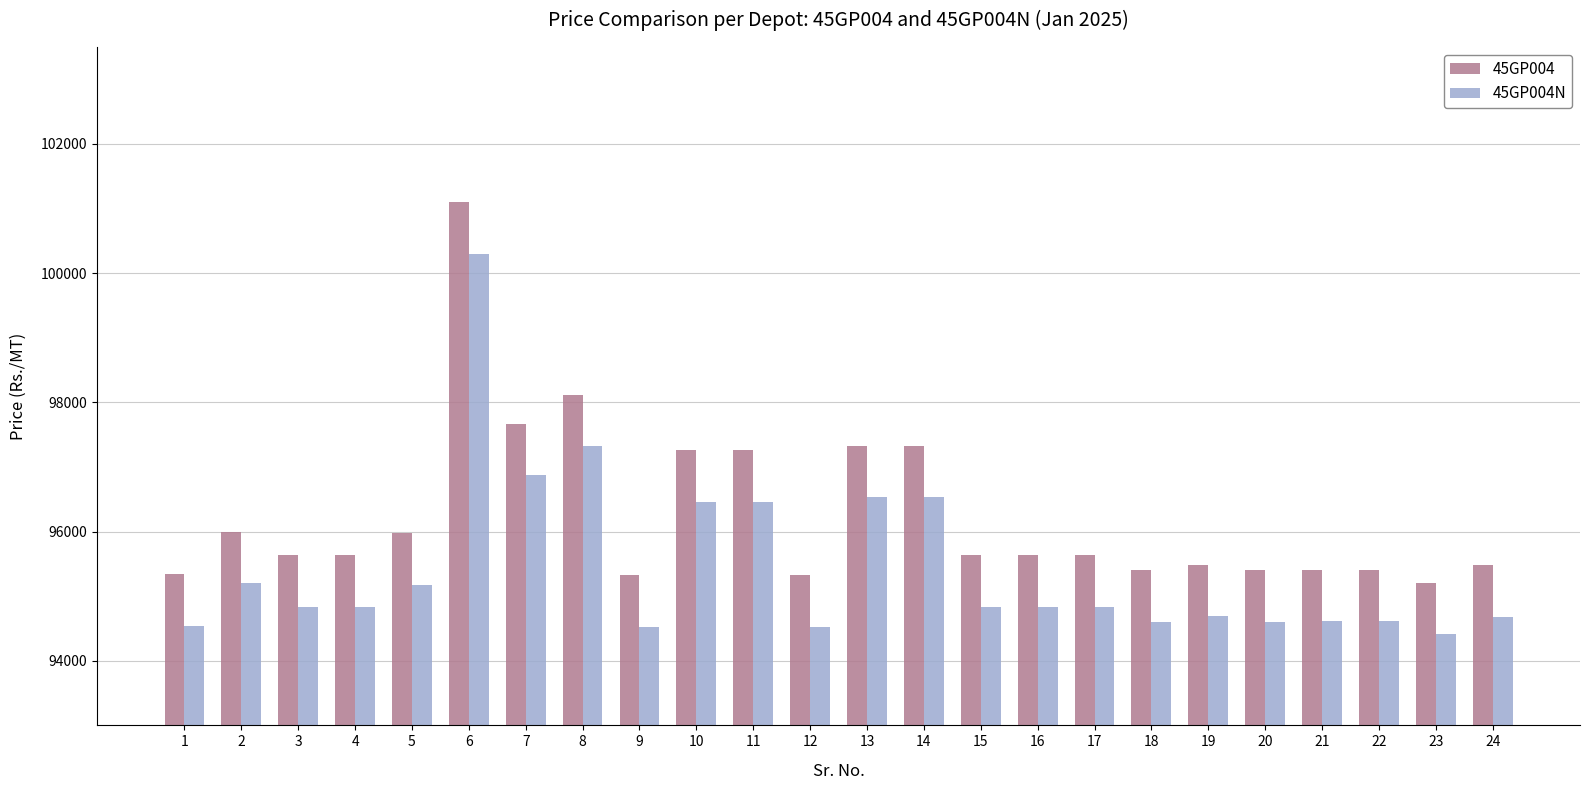

The value of 45GP004N at 15 is 94830. True or false?

True